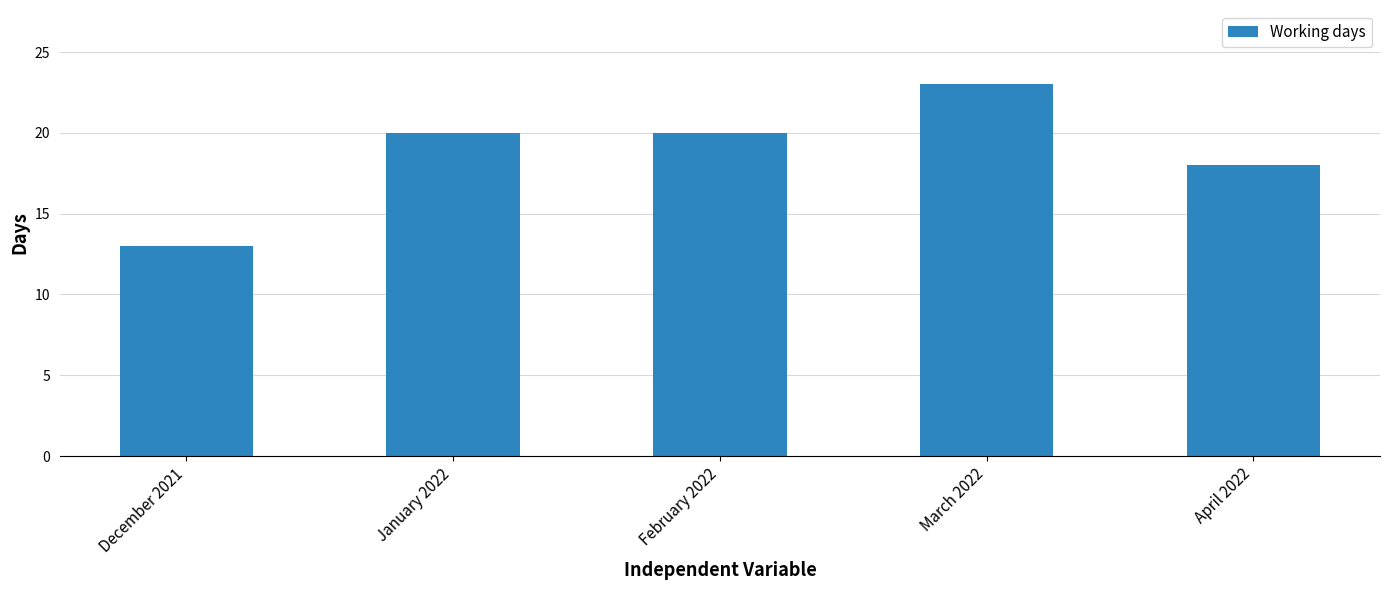

What is the difference between the second highest and second lowest values?

2